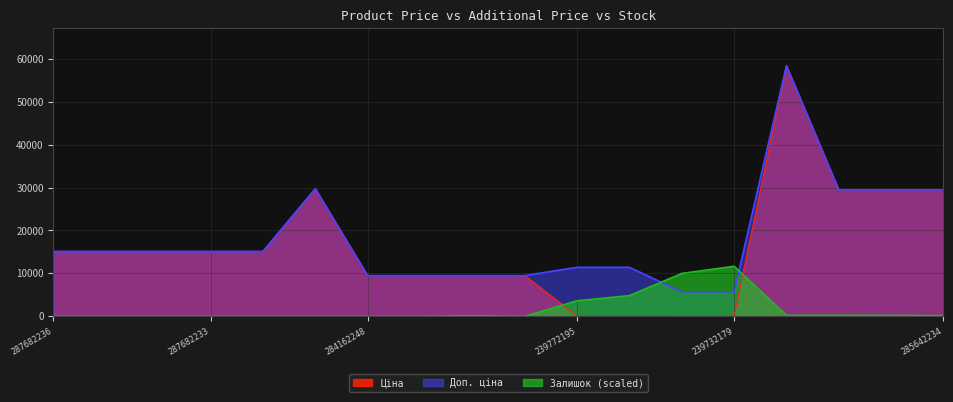

How many lines are shown in the chart?

3